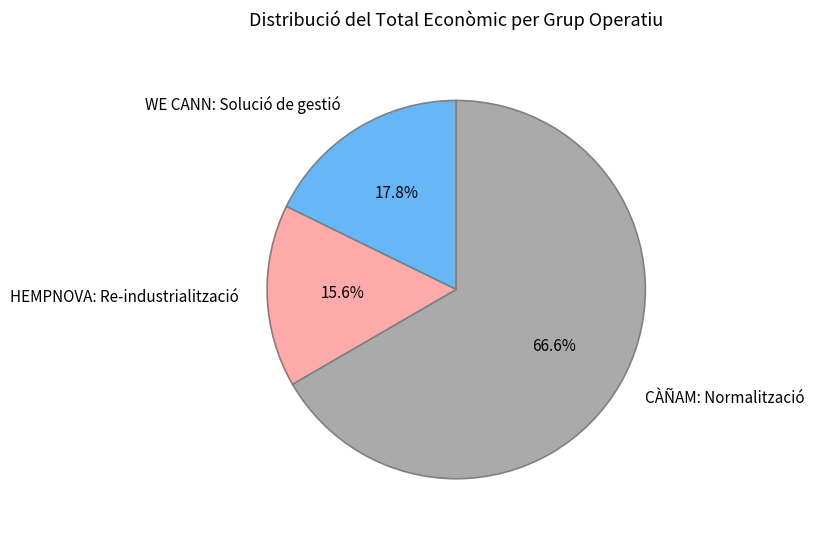

The CÀÑAM: Normalització slice represents 67% of the pie. True or false?

True